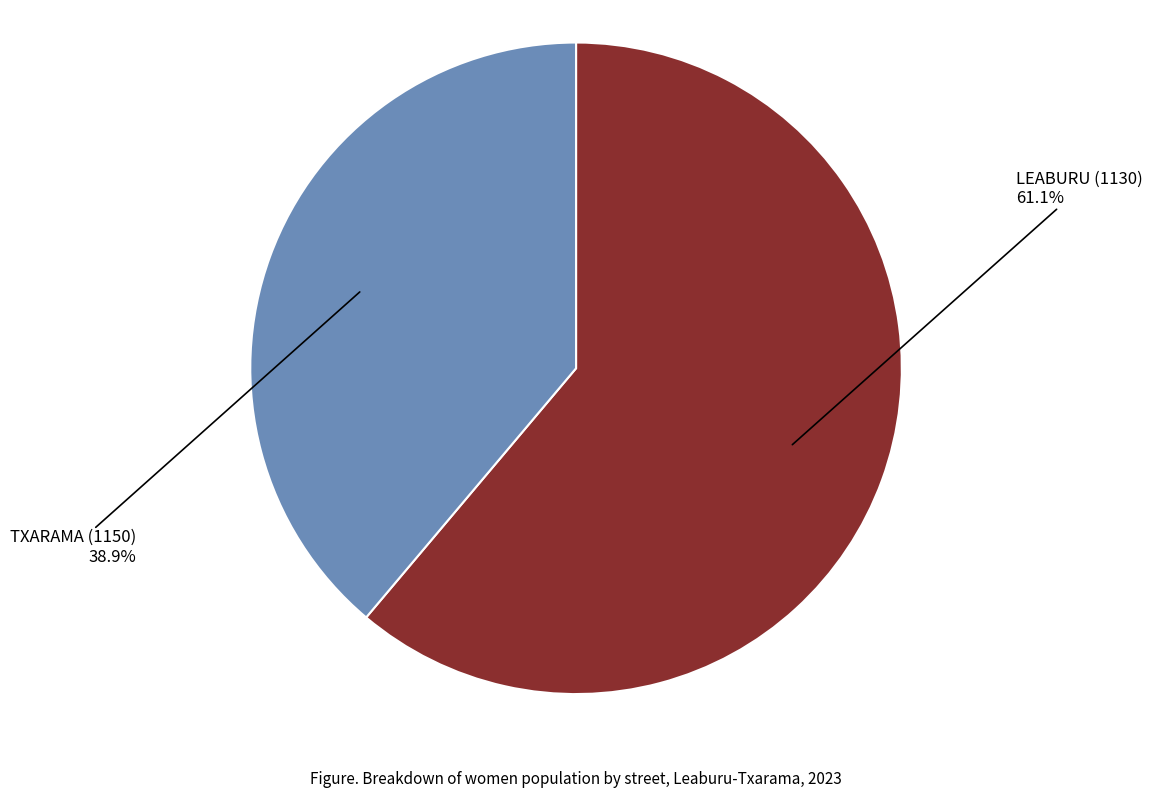

Between LEABURU (1130) and TXARAMA (1150), which is larger?

LEABURU (1130)